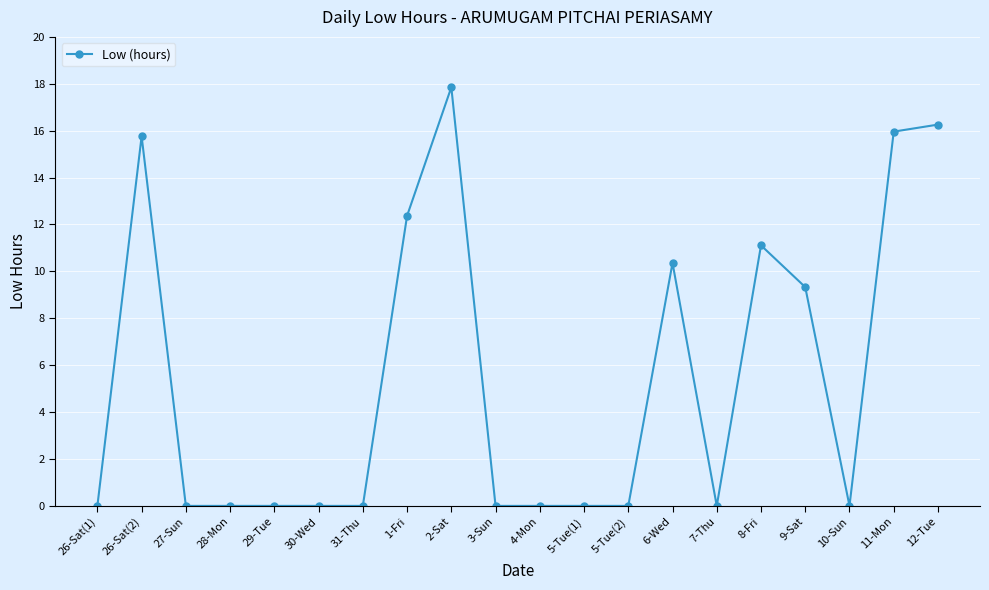

What is the label of the 4th point from the left?

28-Mon